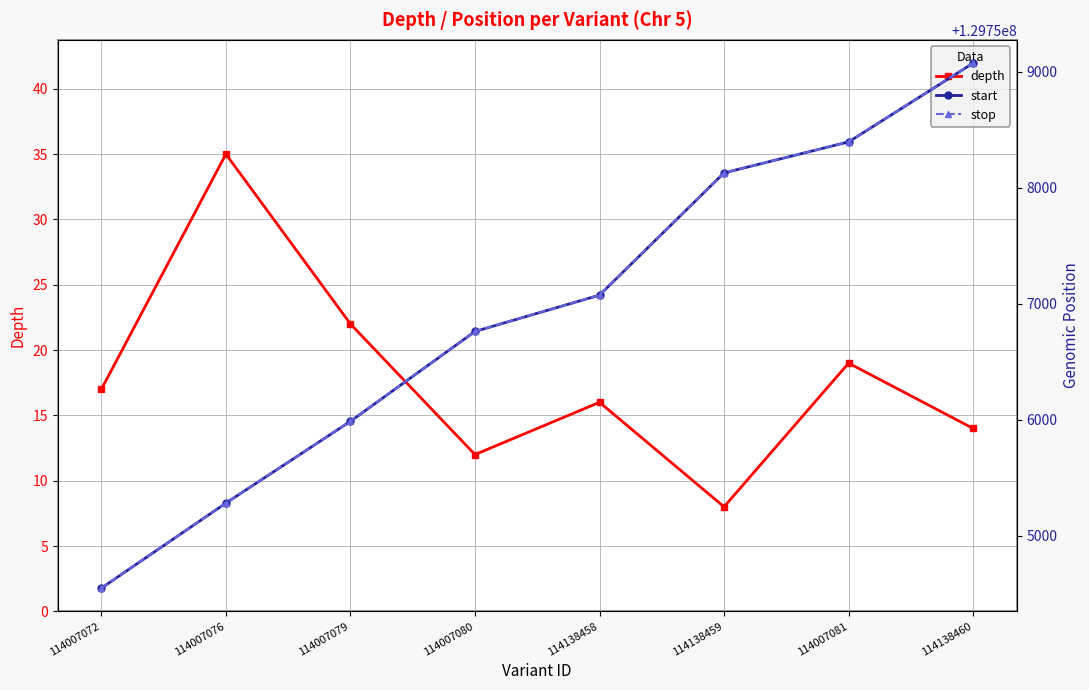

Is the value of start at 114007072 greater than the value of depth at 114138458?

Yes